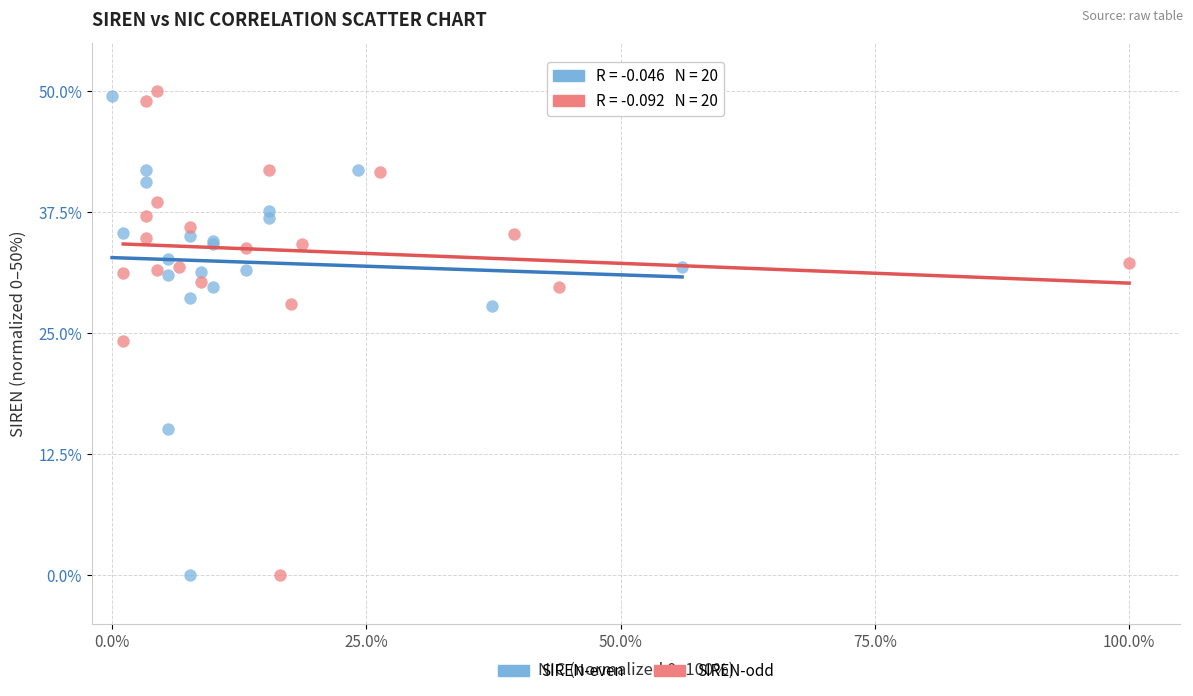

Which series has the widest spread of Y values?

SIREN-odd